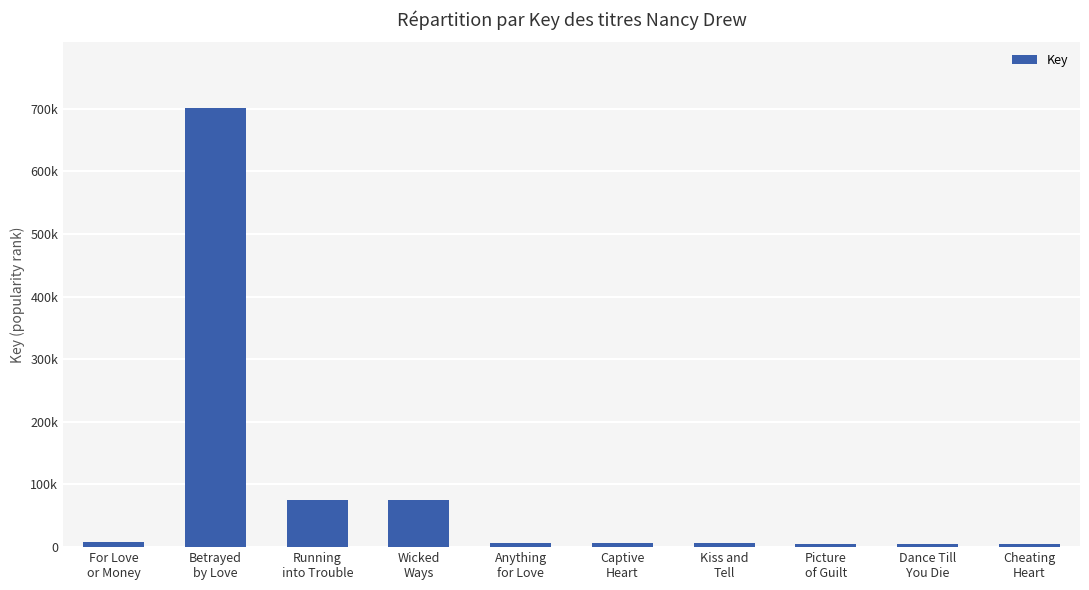

Reading right to left, extract all data points from this chart.

Cheating
Heart=4610	Dance Till
You Die=4958	Picture
of Guilt=5000	Kiss and
Tell=6051	Captive
Heart=7366	Anything
for Love=7118	Wicked
Ways=75610	Running
into Trouble=75614	Betrayed
by Love=700698	For Love
or Money=8804